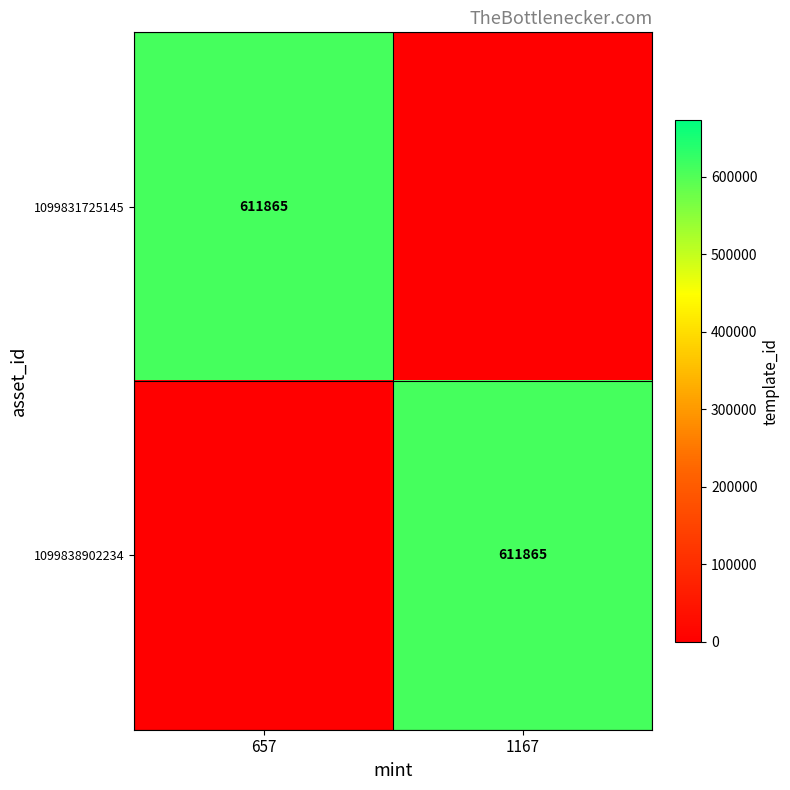

The value of 1099831725145 at 657 is 287864. True or false?

False